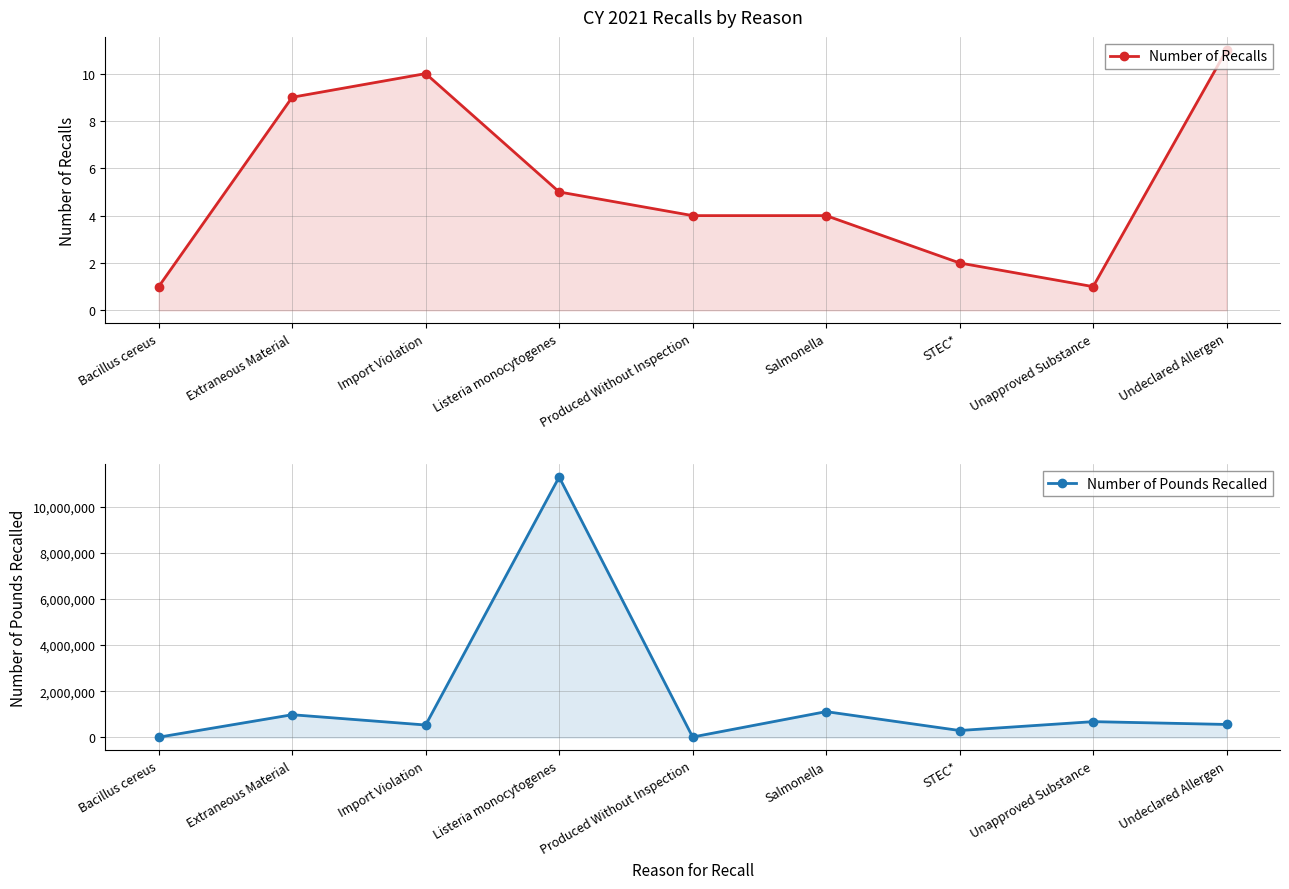

What is the difference between the Number of Pounds Recalled values at Unapproved Substance and Listeria monocytogenes?

10596517